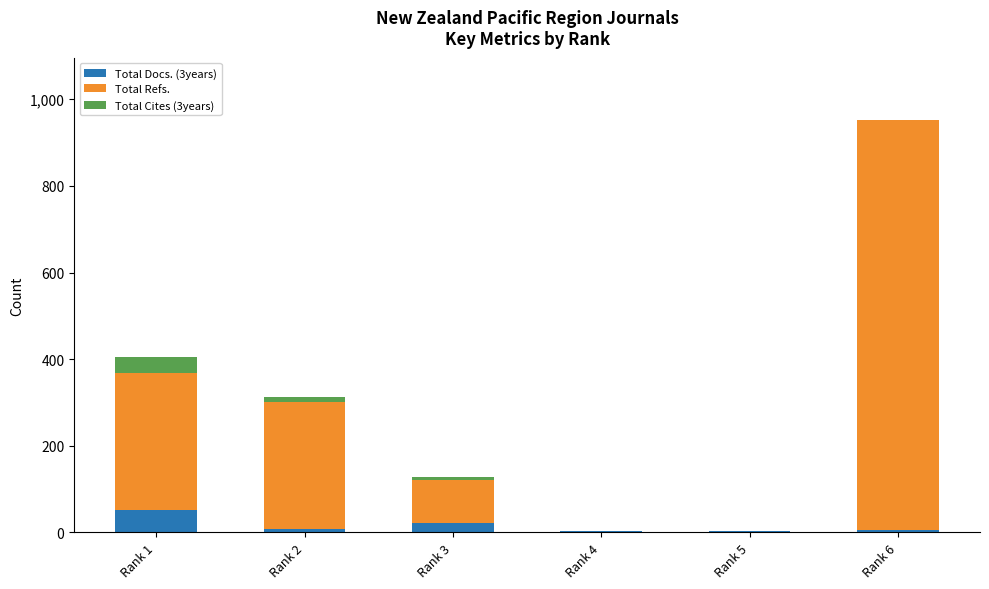

At which category is the sum across all series the highest?

Rank 6